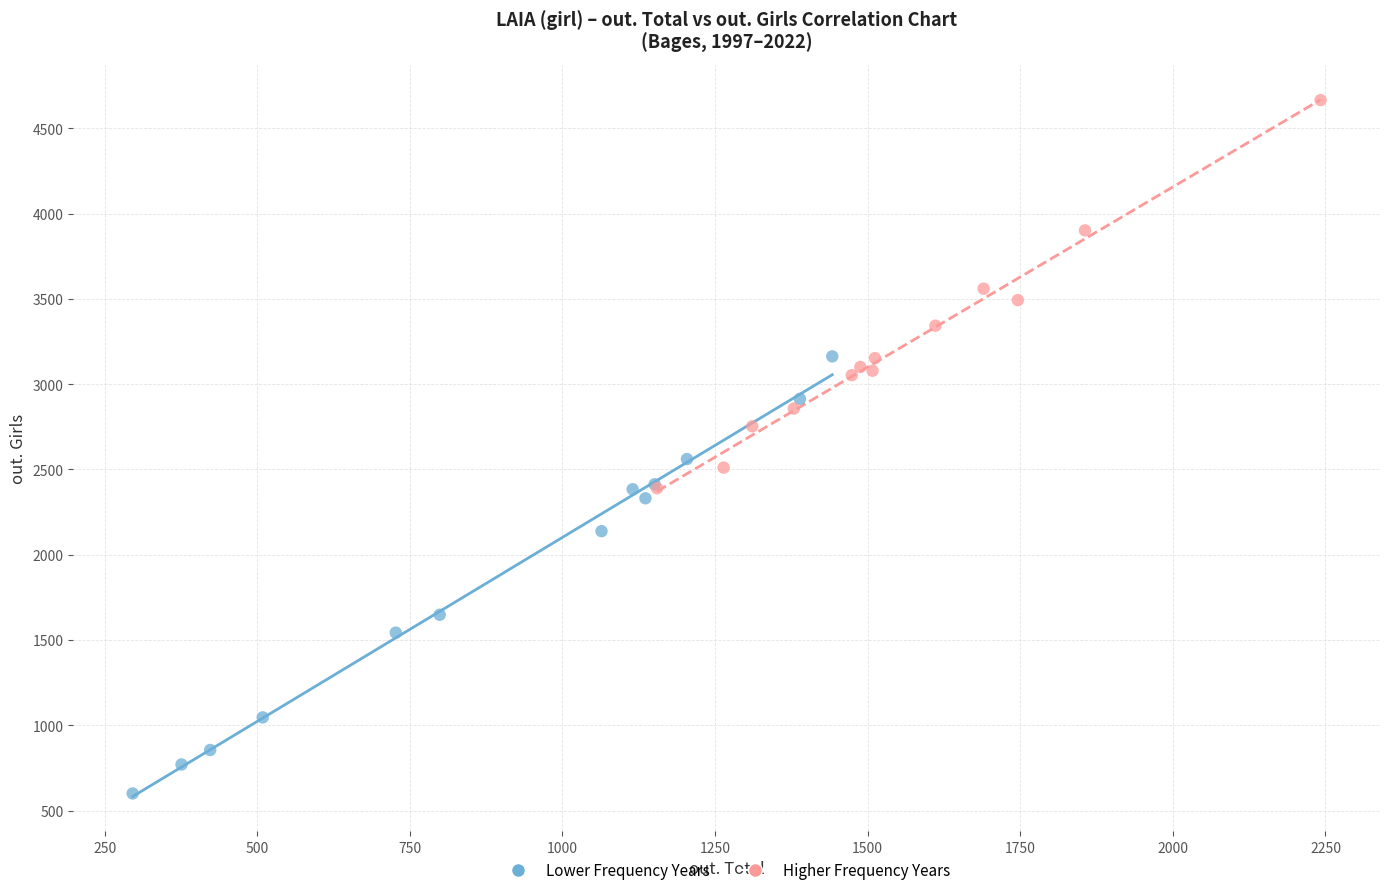

Which series has the widest spread of Y values?

Lower Frequency Years